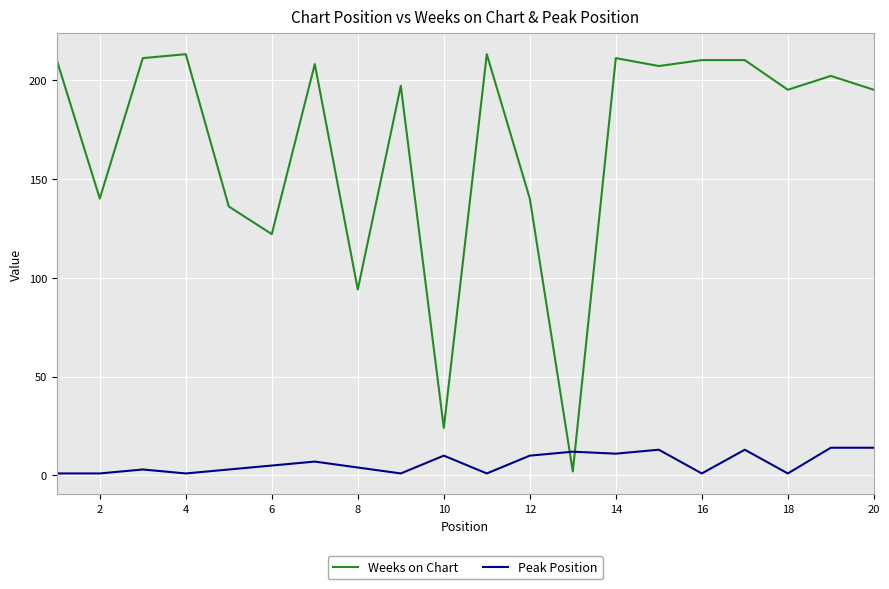

Is this an area chart (filled region under the line)?

No